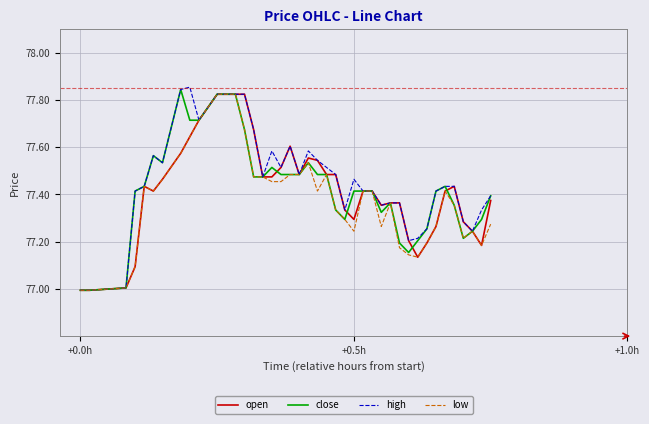

What is the difference between the maximum and minimum values in the open series?

0.8